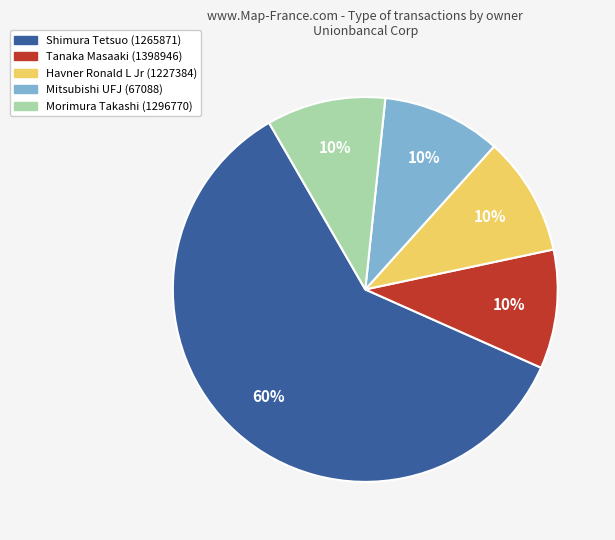

Is there any slice that represents more than half of the pie?

Yes